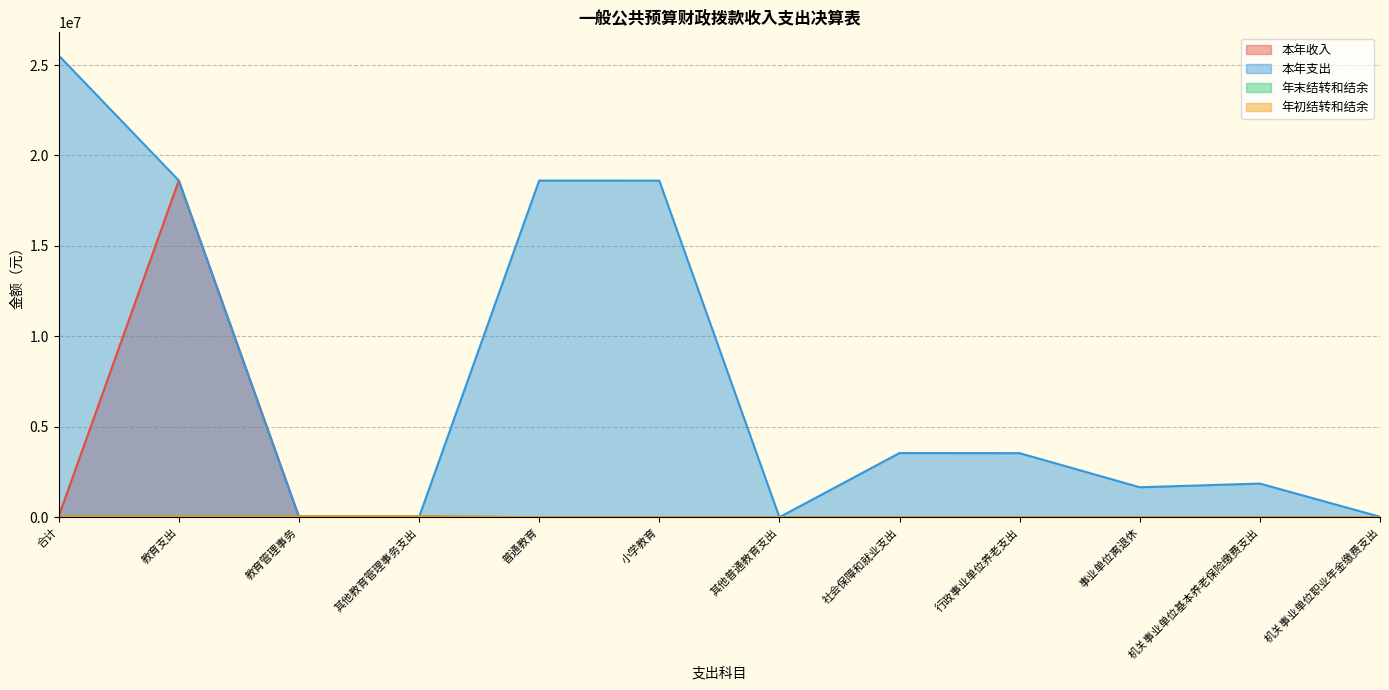

What is the total value across all series at 普通教育?

18612542.6